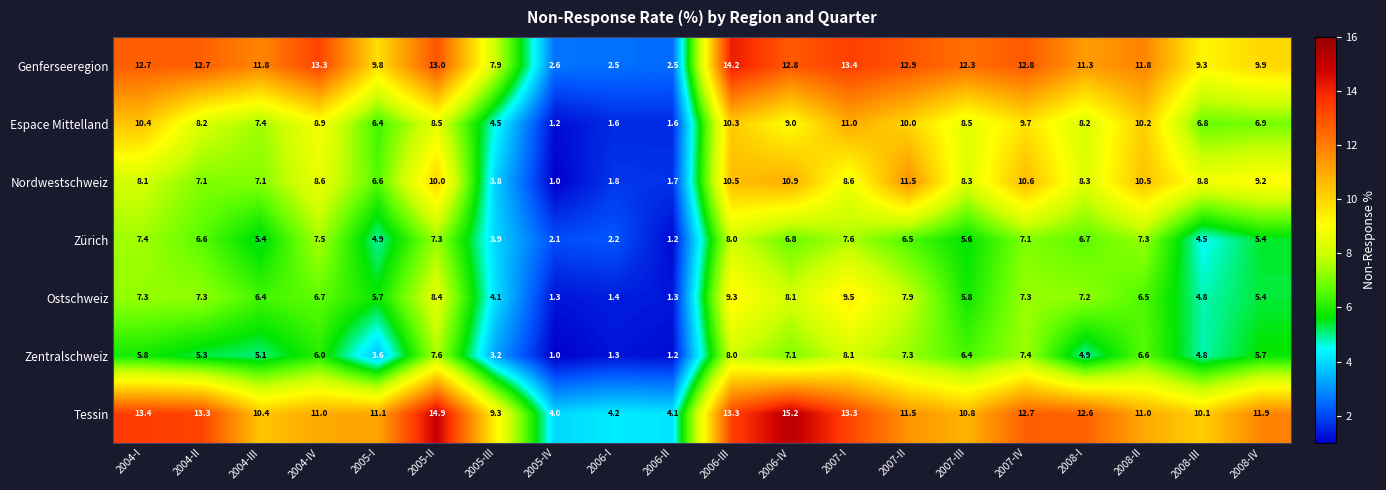

Is it true that Tessin equals 3.7 at 2005-II?

False